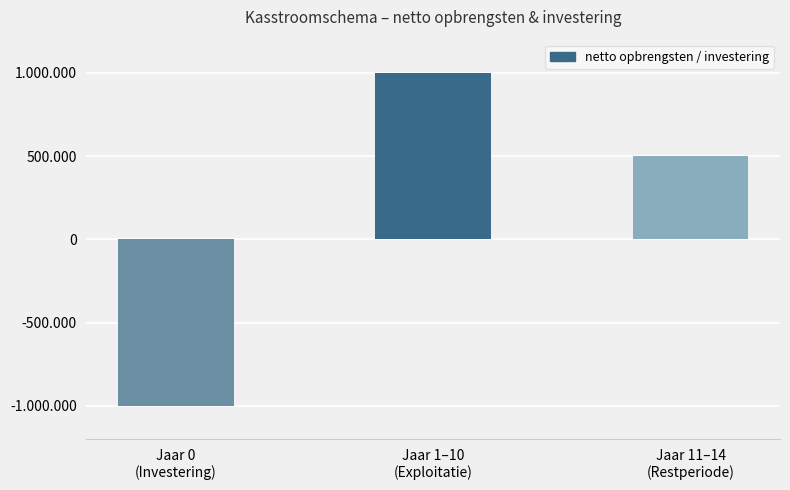

What is the label of the 3rd bar from the right?

Jaar 0
(Investering)